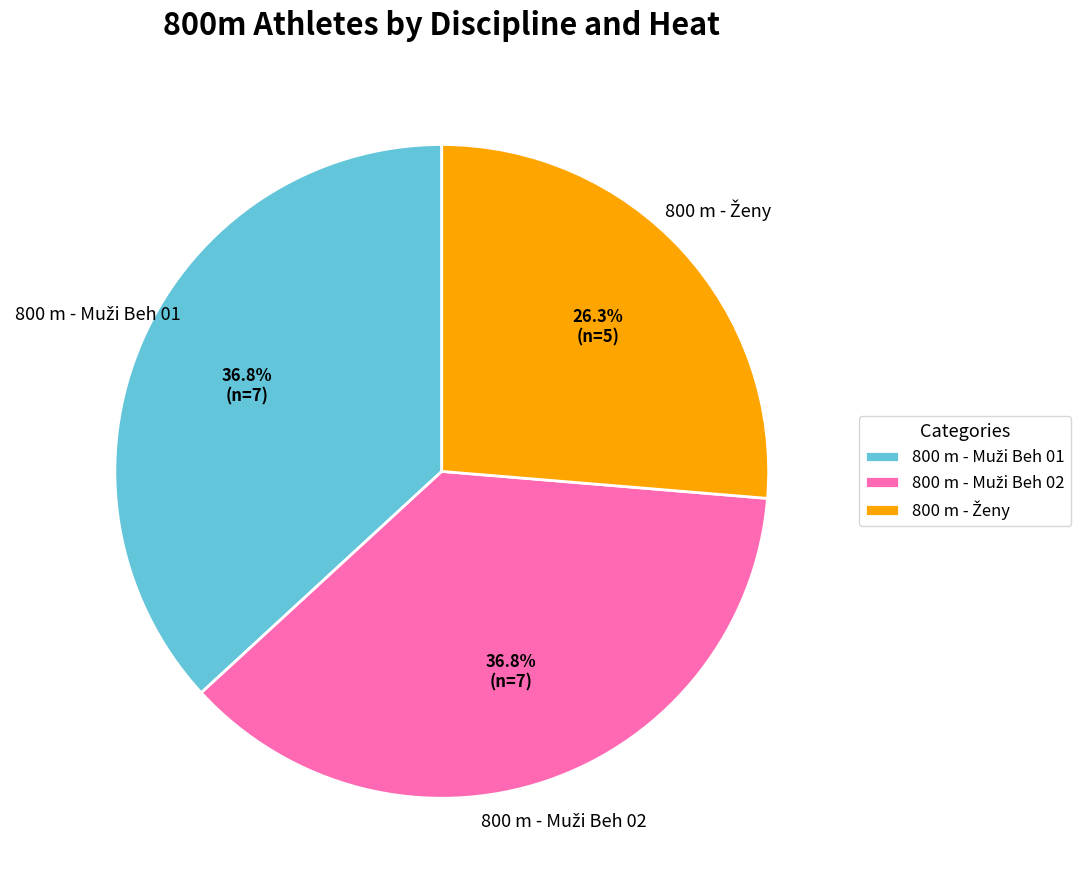

Is there any slice that represents more than half of the pie?

No